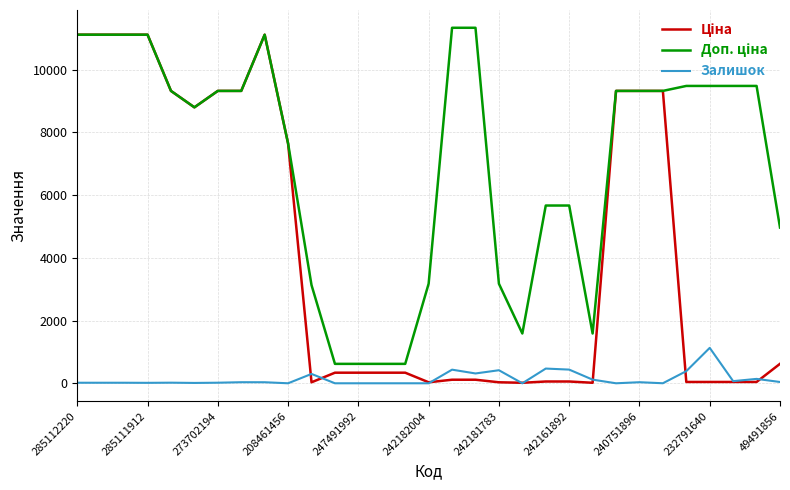

Count the number of data series in this chart.

3